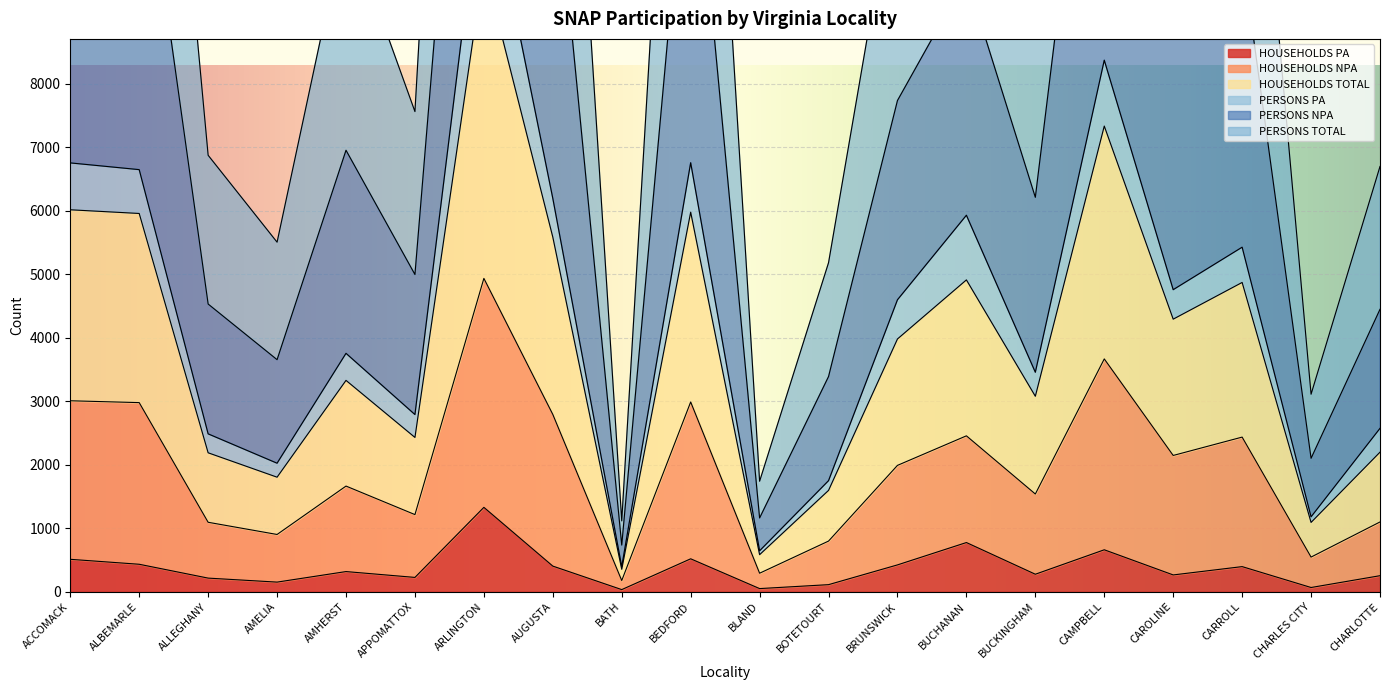

True or false: HOUSEHOLDS TOTAL has a value of 1990 at BRUNSWICK.

True